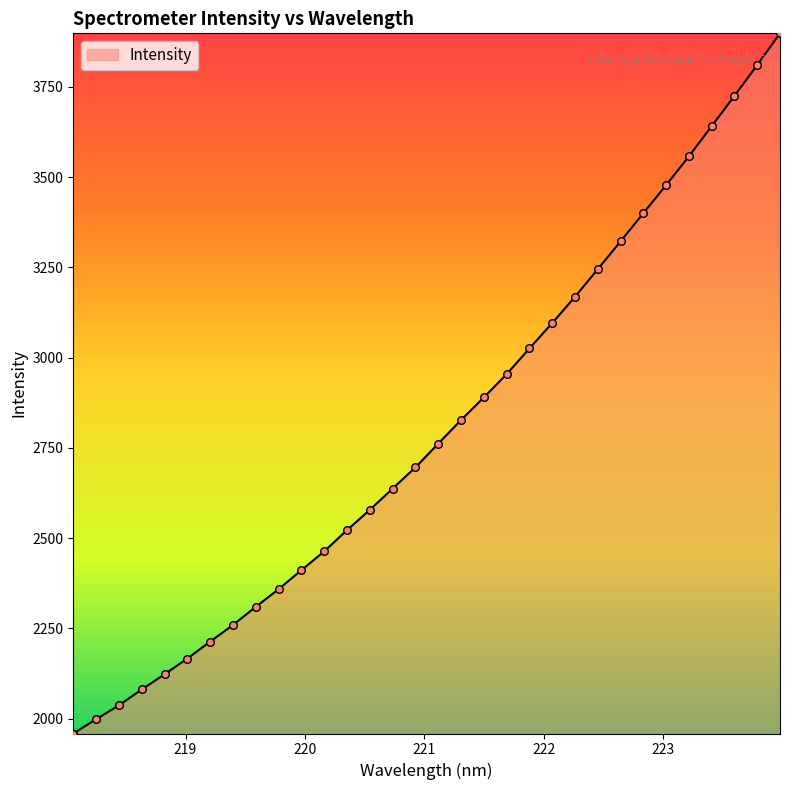

What is the difference between the maximum and minimum values?

1939.1